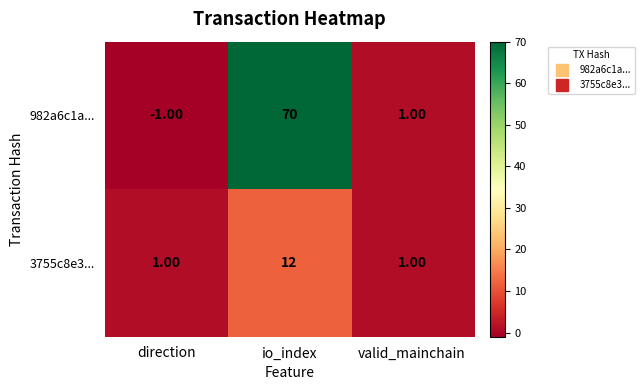

Rank the series by their average value, from highest to lowest.

982a6c1a..., 3755c8e3...